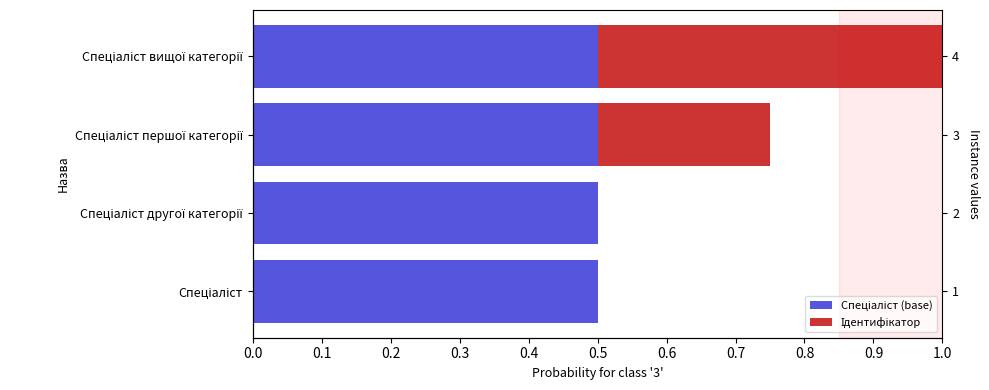

How many groups of bars are there?

4